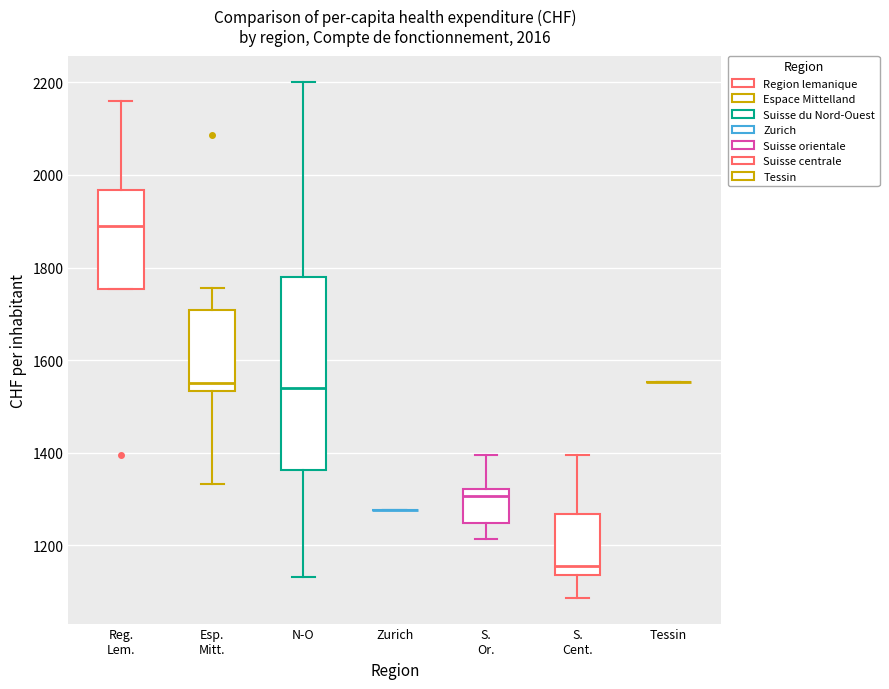

Reading left to right, transcribe this box plot: for each box, give where its median line is, the range the box spans, and where its two whiskers end, as read against the y-axis. The values are not printed on the chart, so give them approximately, as read against the axis.

Reg. Lem.: median 1880, box 1760 to 1960, whiskers 1760 to 2160
Esp. Mitt.: median 1560, box 1540 to 1700, whiskers 1340 to 1760
N-O: median 1540, box 1360 to 1780, whiskers 1140 to 2200
Zurich: box collapsed to a line at 1280, whiskers 1280 to 1280
S. Or.: median 1300, box 1240 to 1320, whiskers 1220 to 1400
S. Cent.: median 1160, box 1140 to 1260, whiskers 1080 to 1400
Tessin: box collapsed to a line at 1560, whiskers 1560 to 1560